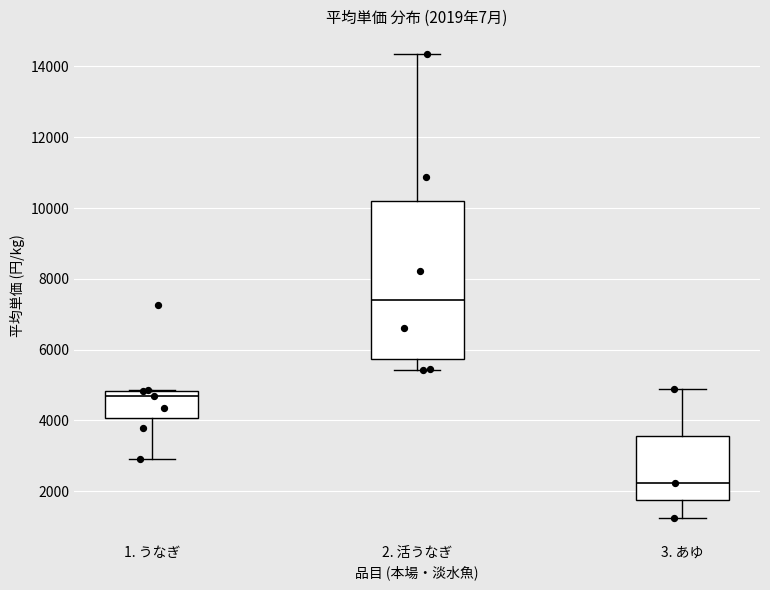

Which box's median line is the highest?

2. 活うなぎ